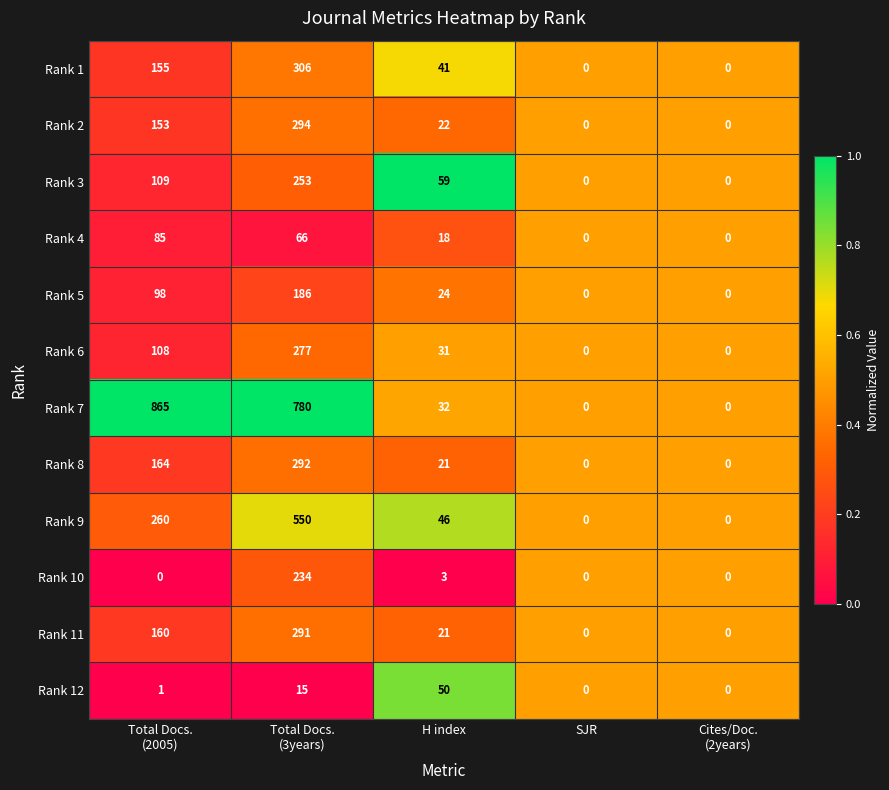

What is the difference between the maximum and minimum values in the Rank 4 series?

85